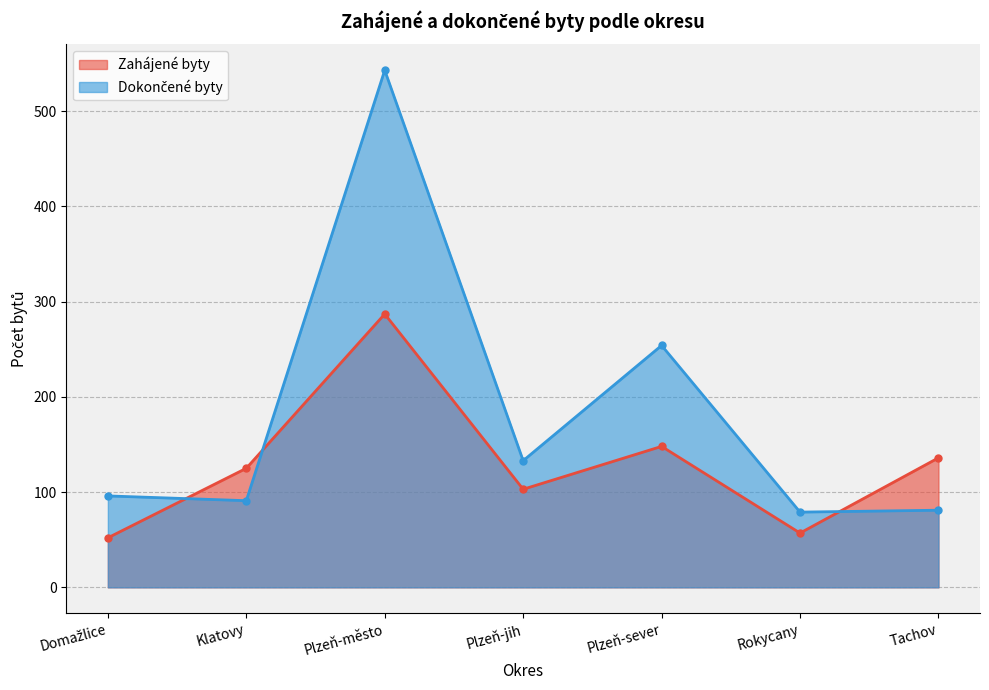

After their last crossing, which series has the higher values: Dokončené byty or Zahájené byty?

Zahájené byty